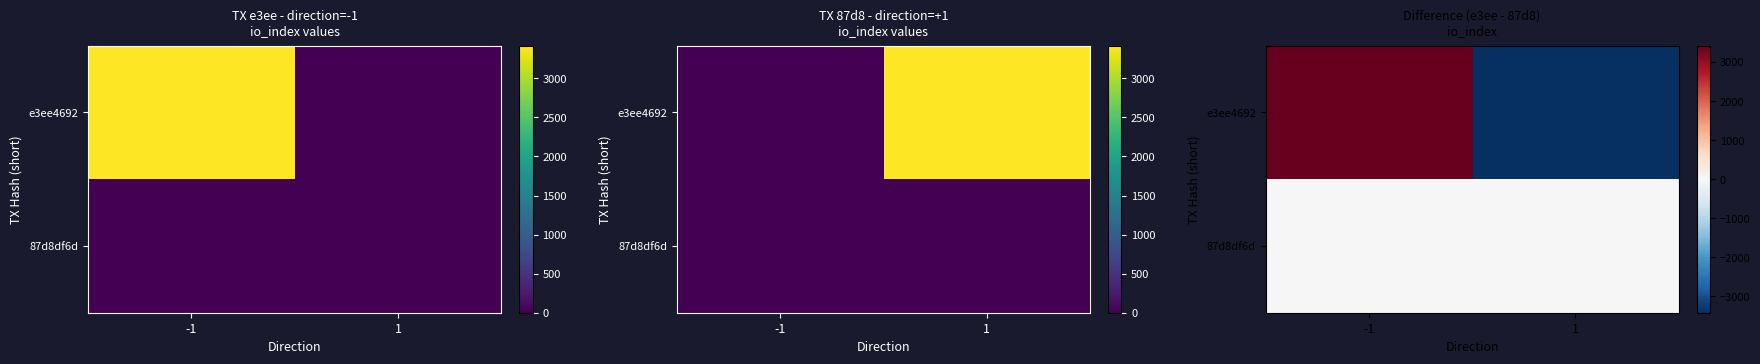

Rank the series by their maximum value, from lowest to highest.

87d8df6d, e3ee4692